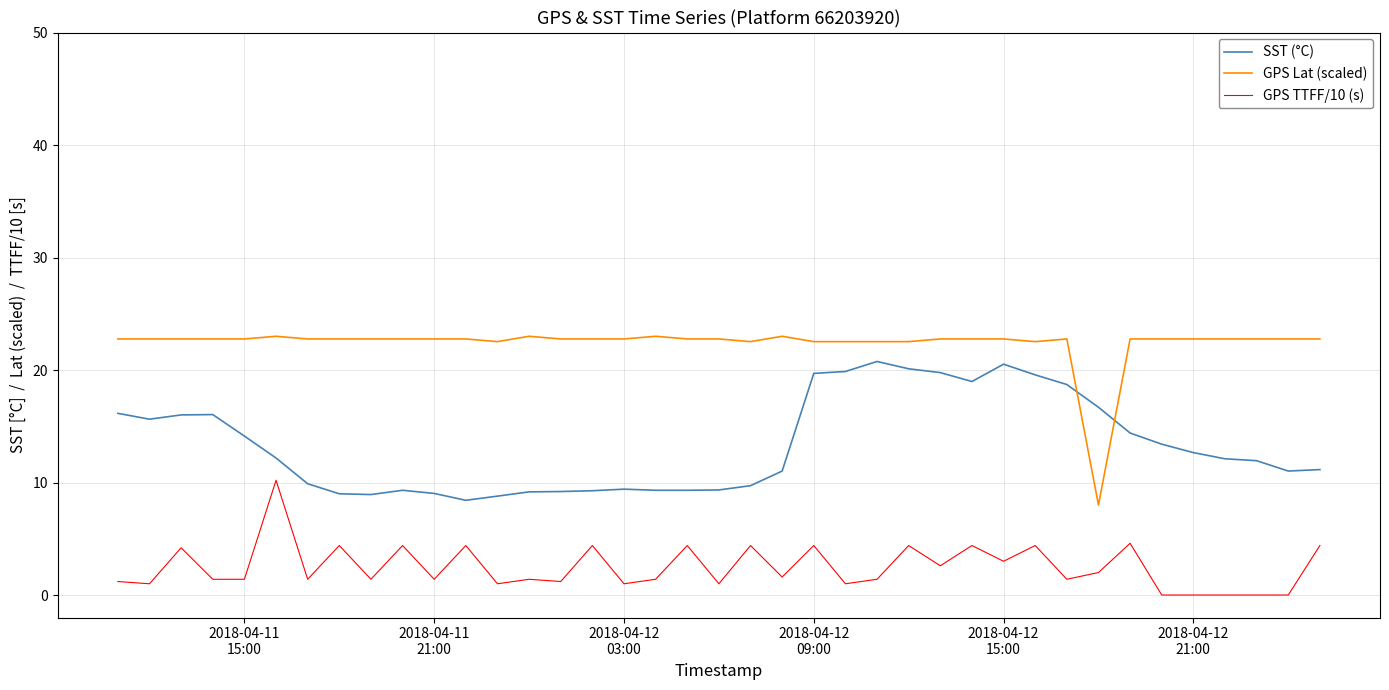

Which series has the largest total across all categories?

GPS Lat (scaled)